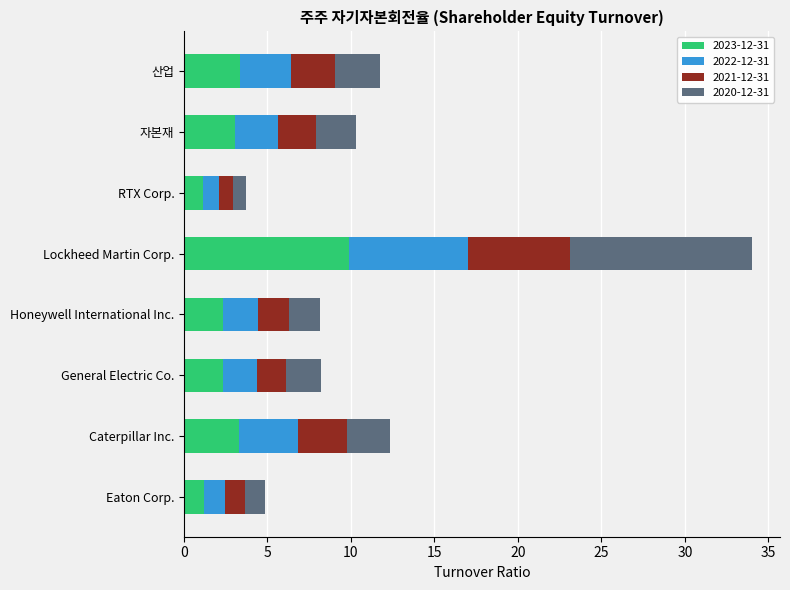

What is the difference between the maximum and minimum values in the 2023-12-31 series?

8.7